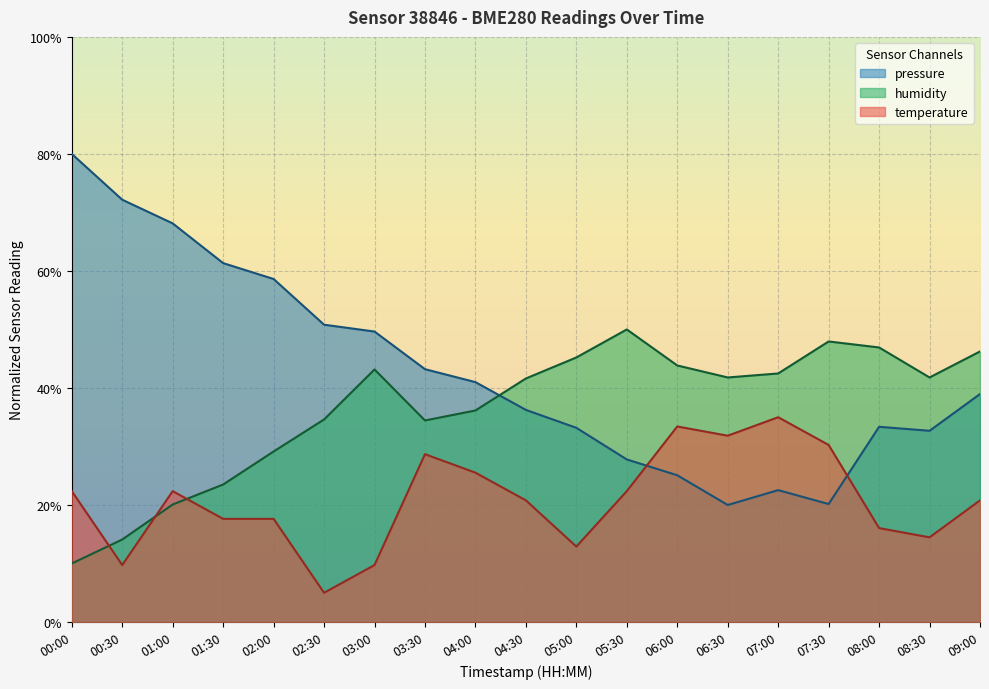

What is the label of the 17th point from the left?

08:00